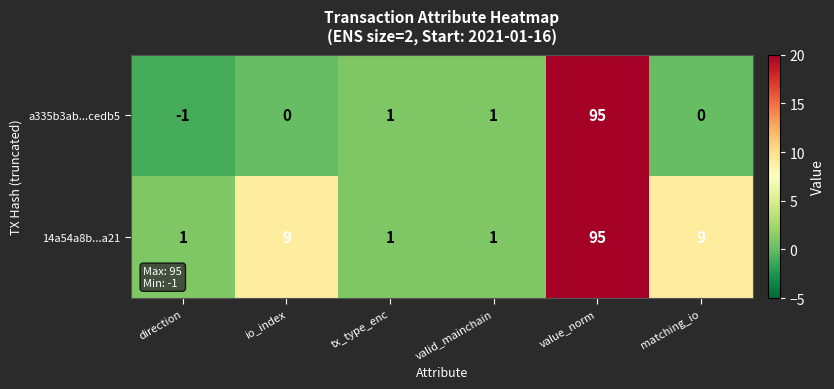

Is it true that 14a54a8b...a21 equals 15 at io_index?

False